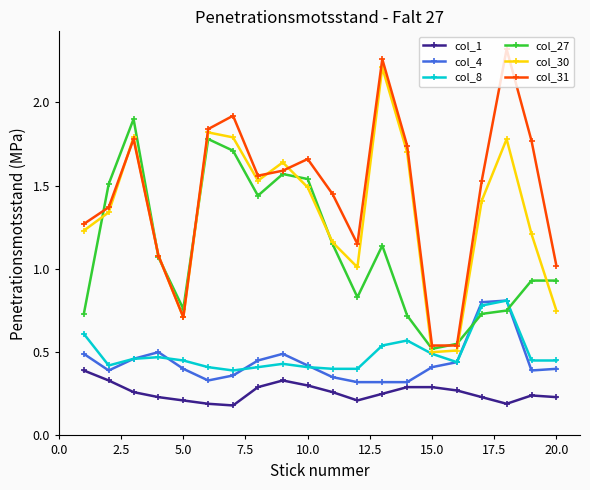

Which series has the widest spread of values?

col_31